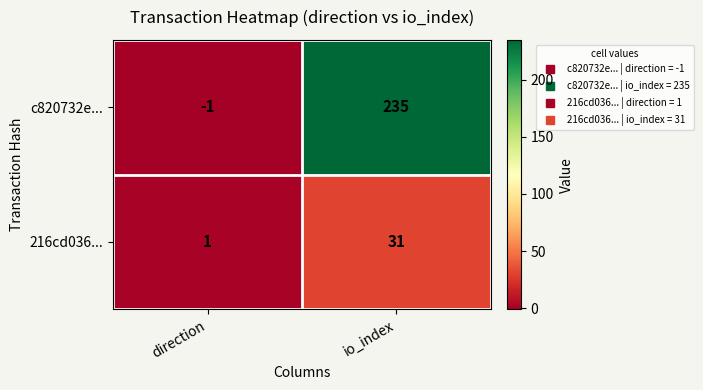

What is the highest value of the 216cd036... series?

31